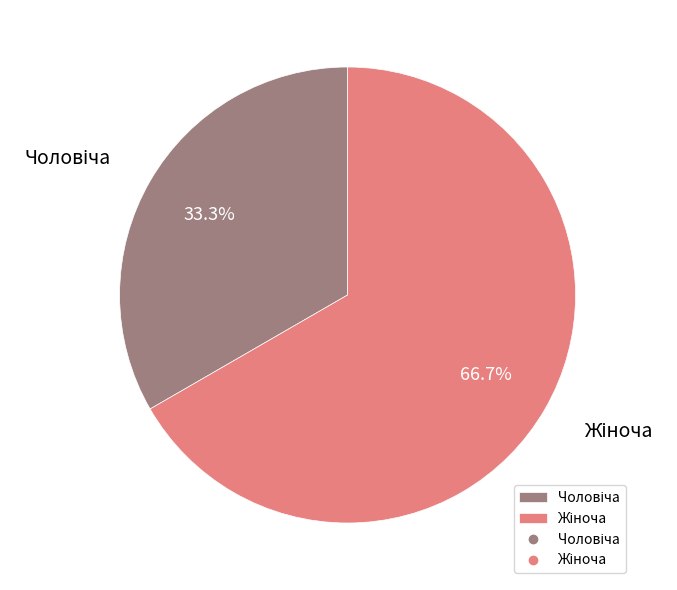

Count the number of slices in the pie.

2